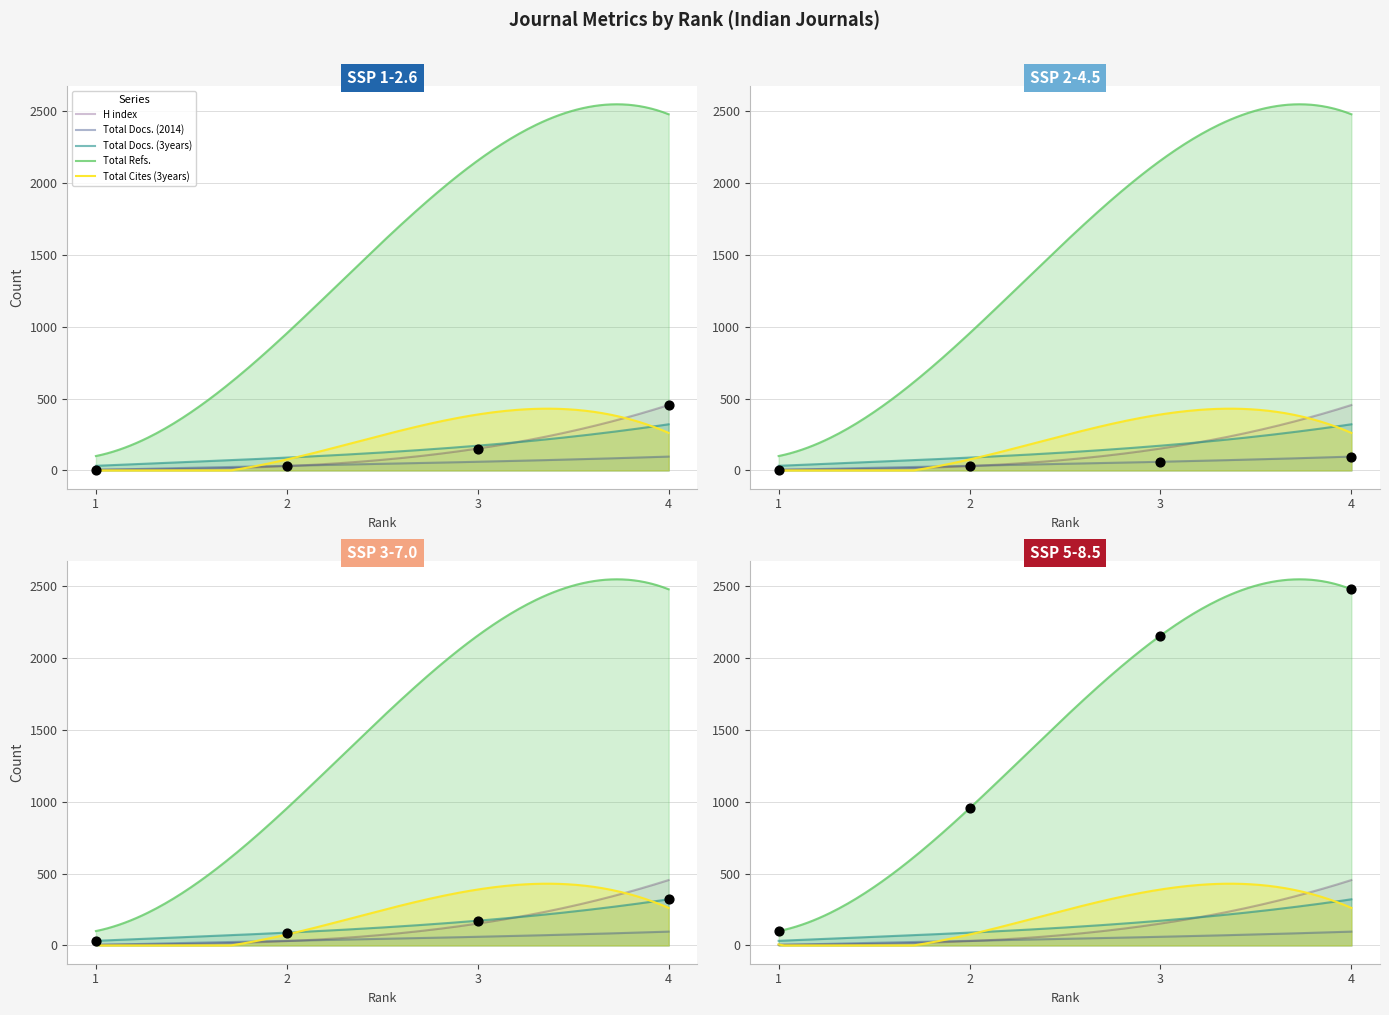

What is the total value across all series at 4?

3350